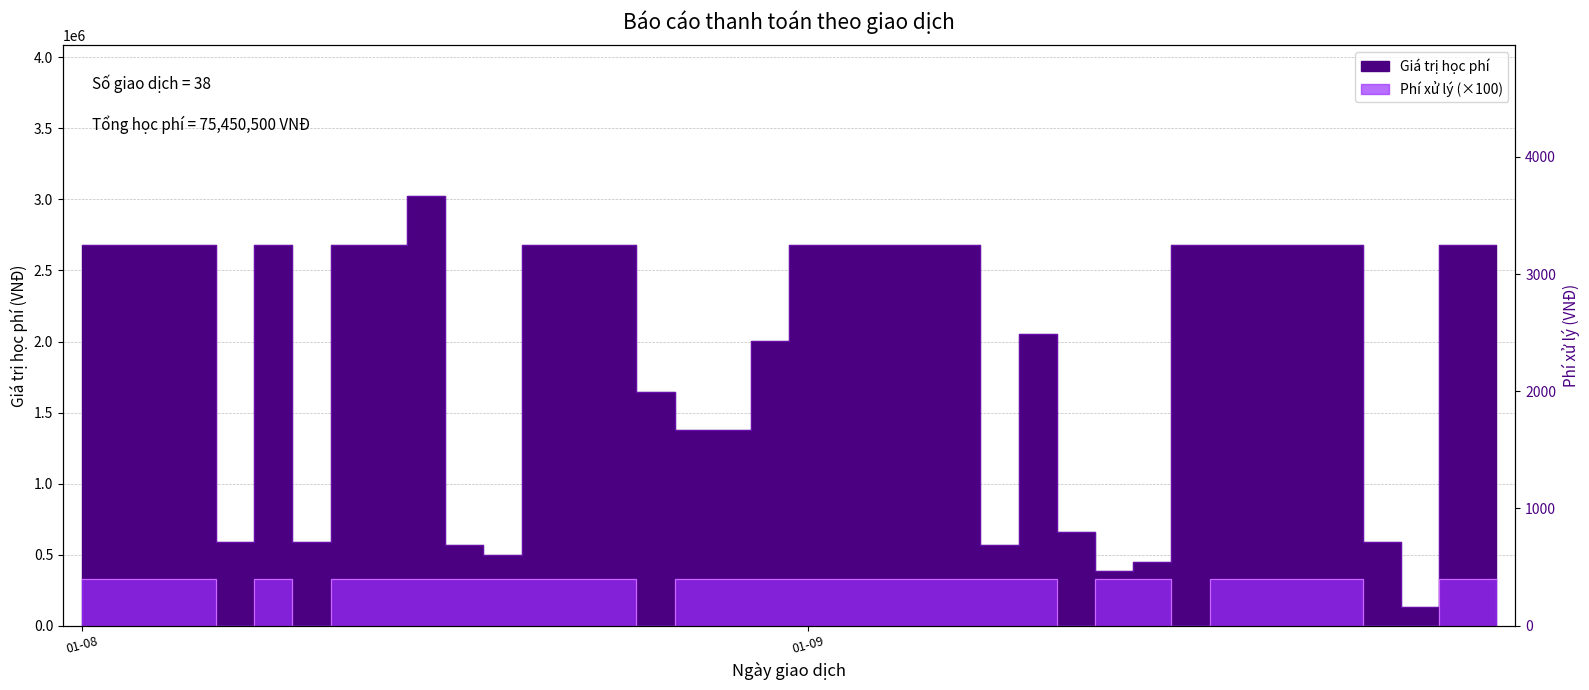

Does the chart have visible grid lines?

Yes